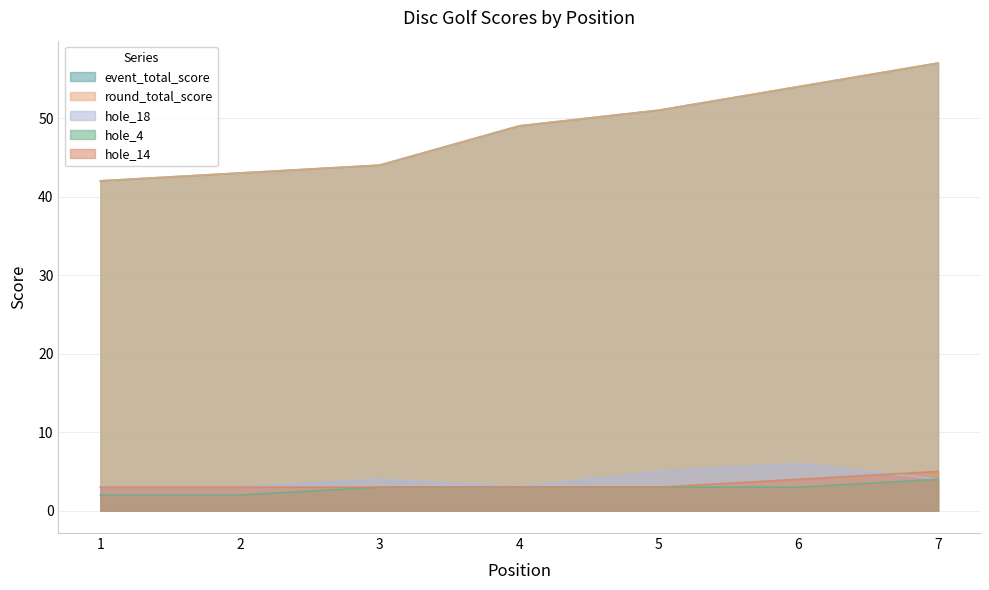

What is the value of the hole_18 point at the 5th from the left?

5